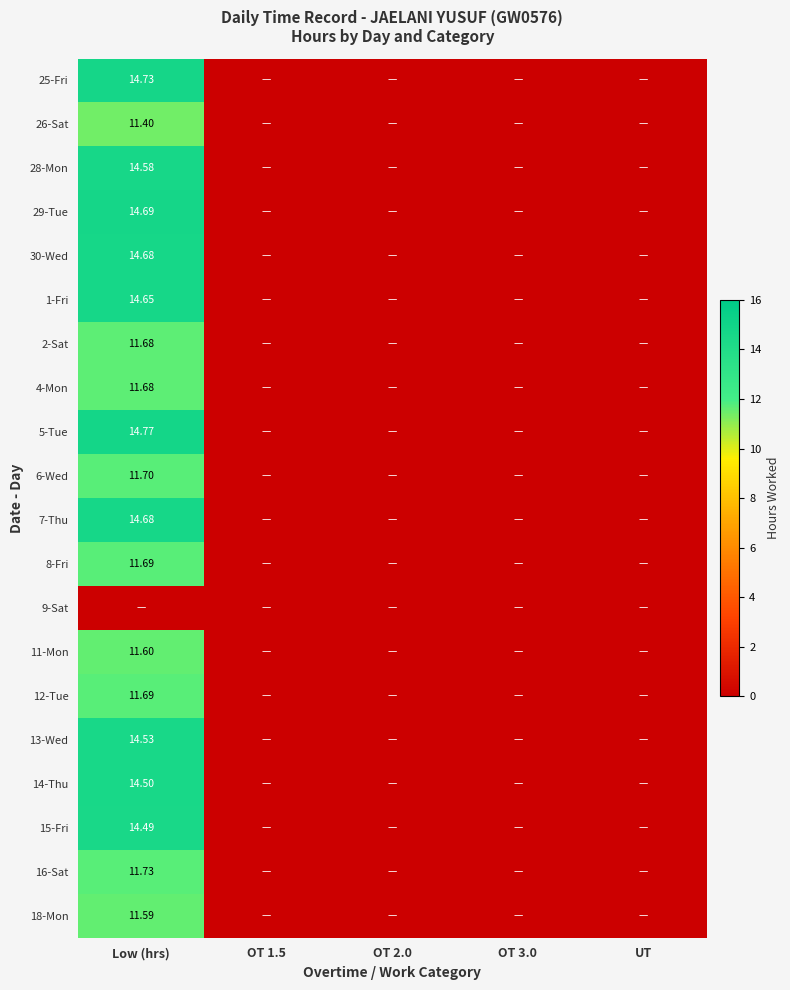

At which label does 5-Tue reach its minimum?

OT 1.5